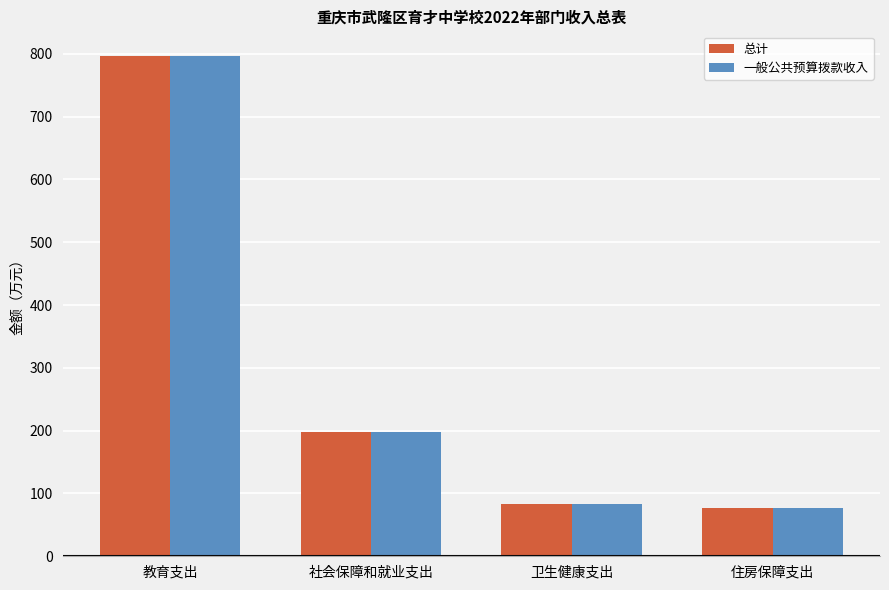

At which label does 一般公共预算拨款收入 first exceed 198?

教育支出